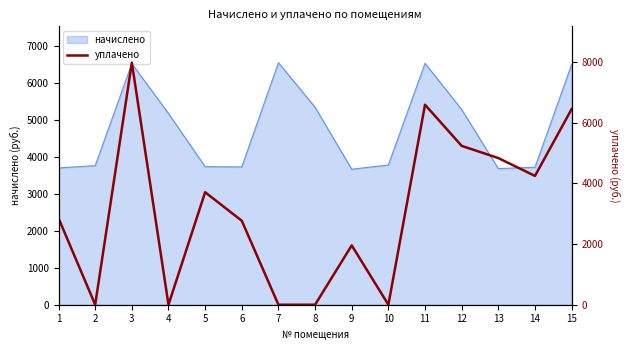

Reading left to right, what are all the values shown in this chart?

1=2852.5	2=0.0	3=7985.1	4=0.0	5=3710.7	6=2770.0	7=0.0	8=0.0	9=1956.9	10=0.0	11=6597.0	12=5239.8	13=4837.9	14=4248.7	15=6451.8